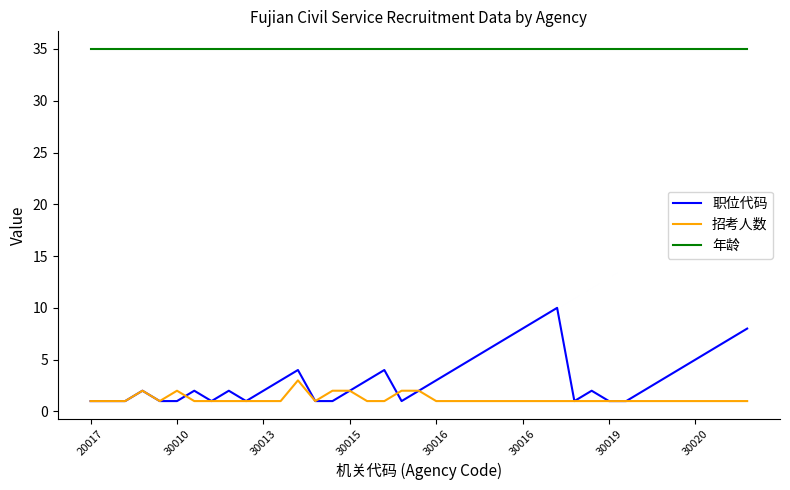

Is this an area chart (filled region under the line)?

No